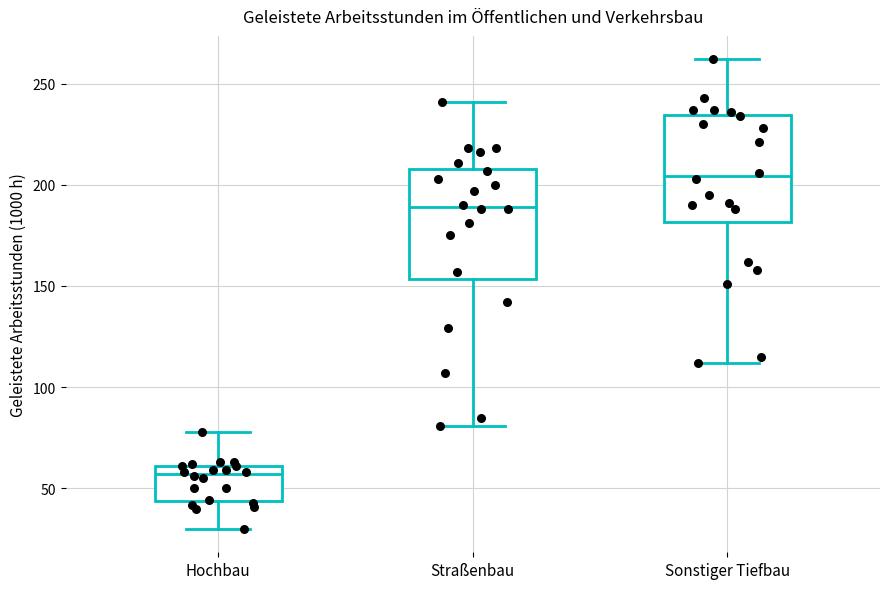

Reading left to right, transcribe this box plot: for each box, give where its median line is, the range the box spans, and where its two whiskers end, as read against the y-axis. The values are not printed on the chart, so give them approximately, as read against the axis.

Hochbau: median 55, box 45 to 60, whiskers 30 to 80
Straßenbau: median 190, box 155 to 210, whiskers 80 to 240
Sonstiger Tiefbau: median 205, box 180 to 235, whiskers 110 to 260